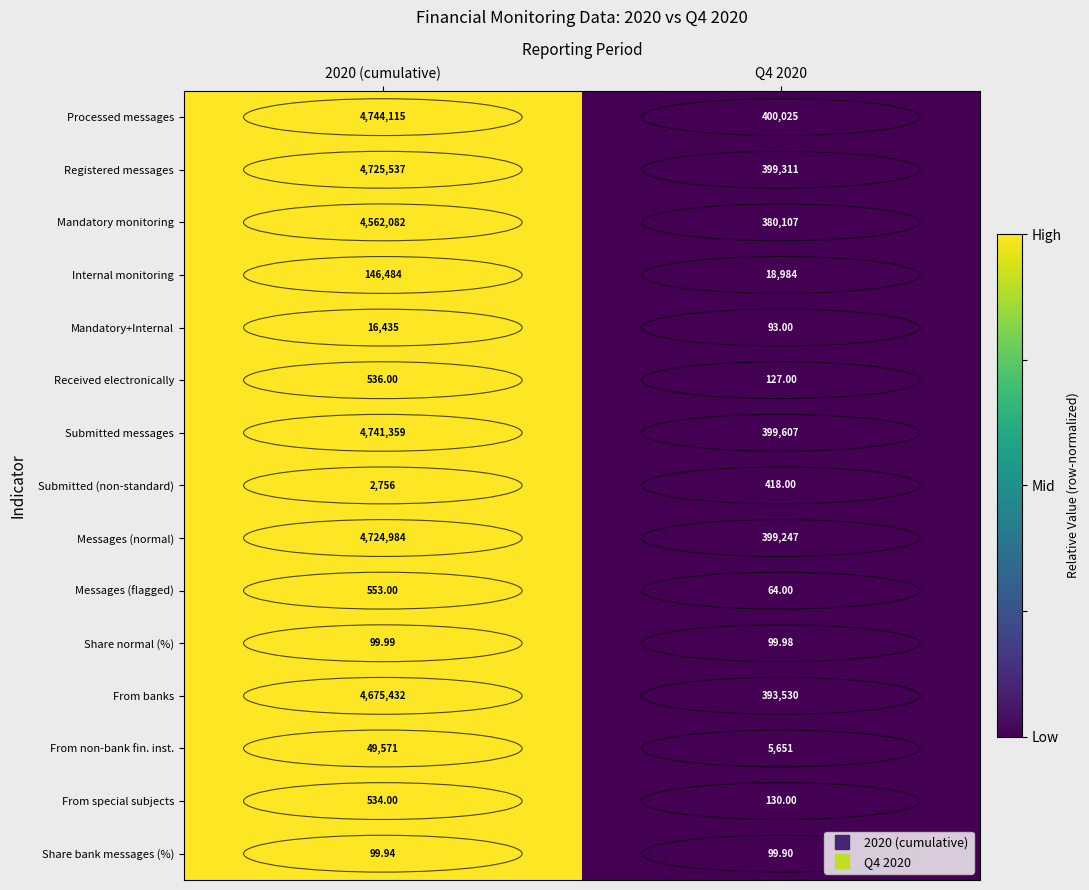

Rank the series at 2020 (cumulative) from highest to lowest value.

Processed messages, Submitted messages, Registered messages, Messages (normal), From banks, Mandatory monitoring, Internal monitoring, From non-bank fin. inst., Mandatory+Internal, Submitted (non-standard), Messages (flagged), Received electronically, From special subjects, Share normal (%), Share bank messages (%)